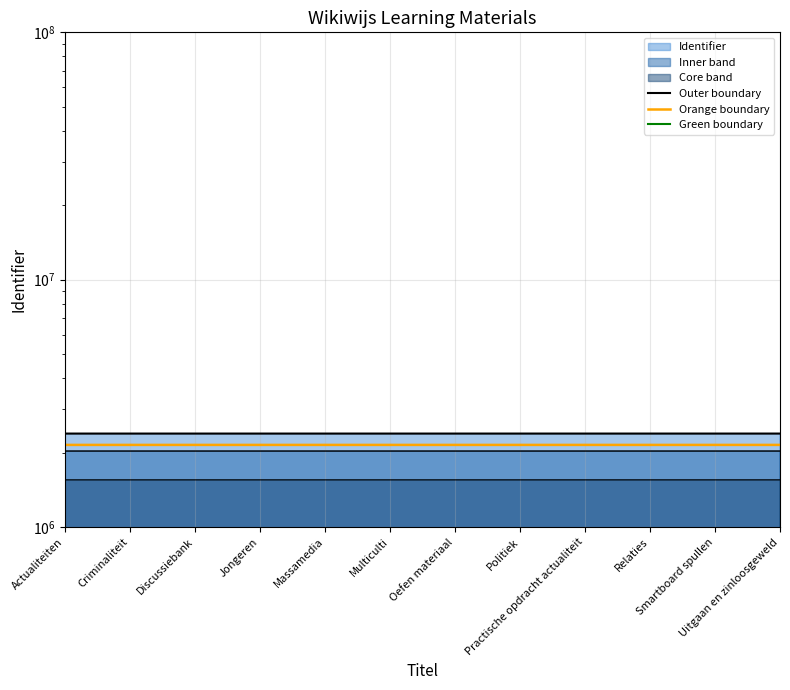

What is the spread (max minus min) of values at Criminaliteit?

1432449.6